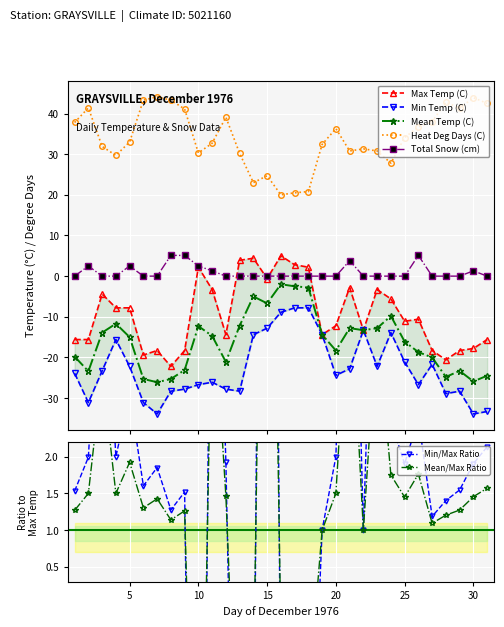

Between 27 and 18, which is larger?

18